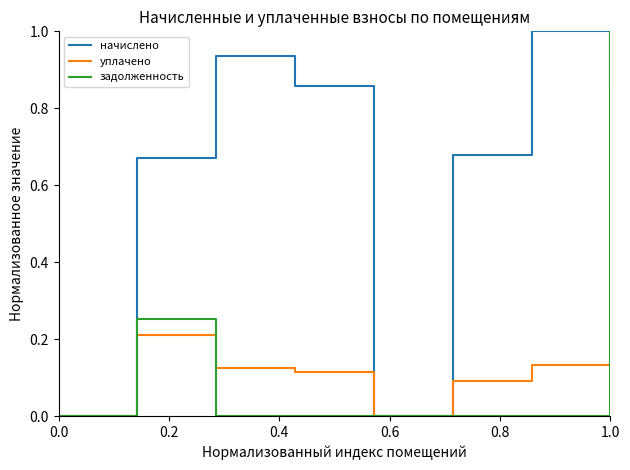

What is the highest value of the уплачено series?

1.0